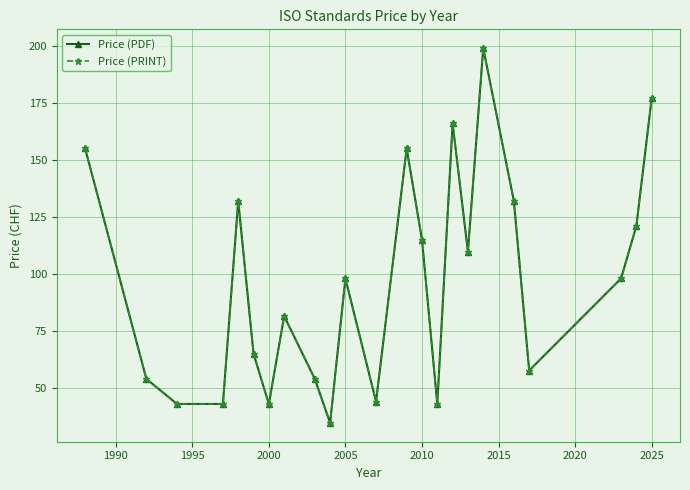

How many interior local valleys does the Price (PRINT) series have?

6